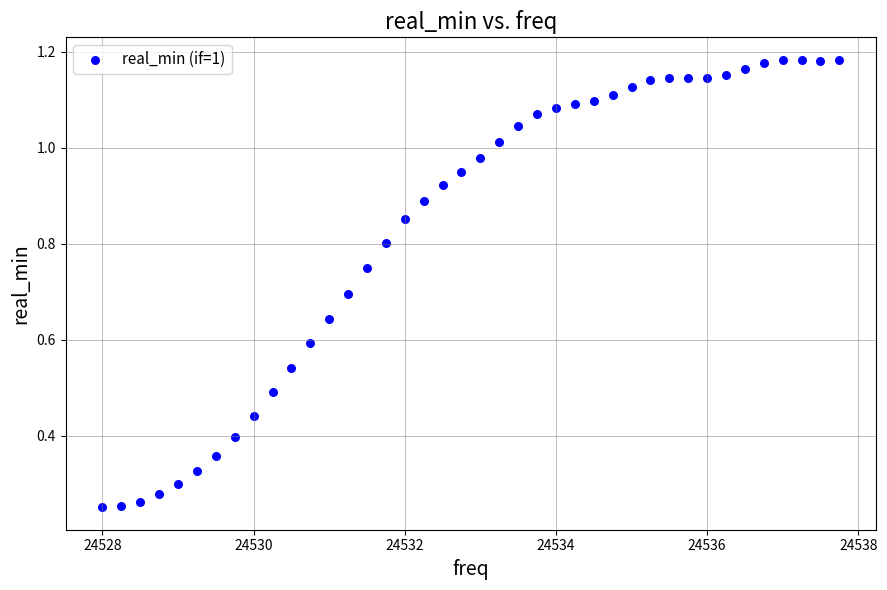

What is the range of X values (max minus min)?

9.8